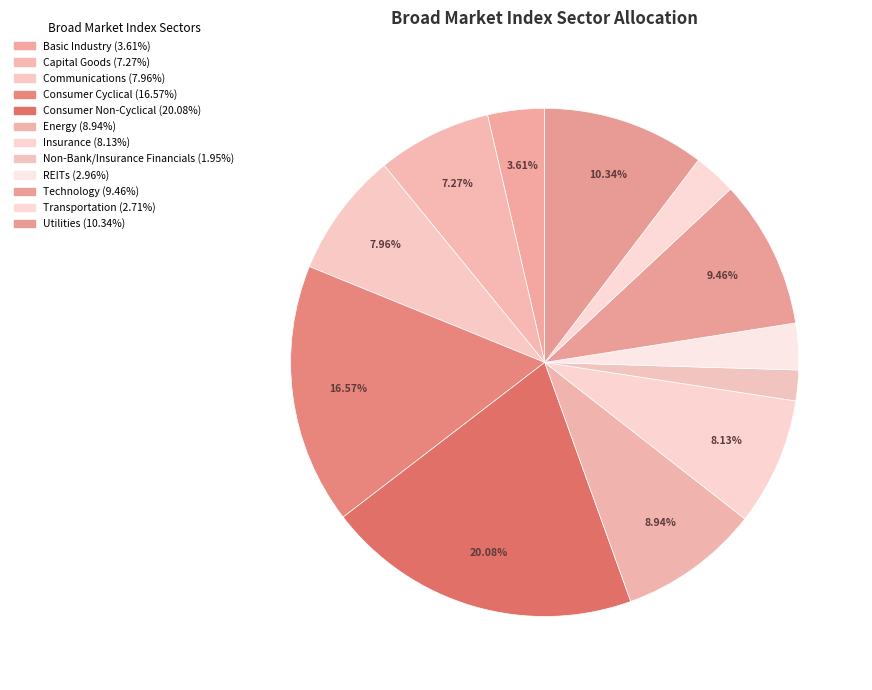

How many slices are in this pie chart?

12